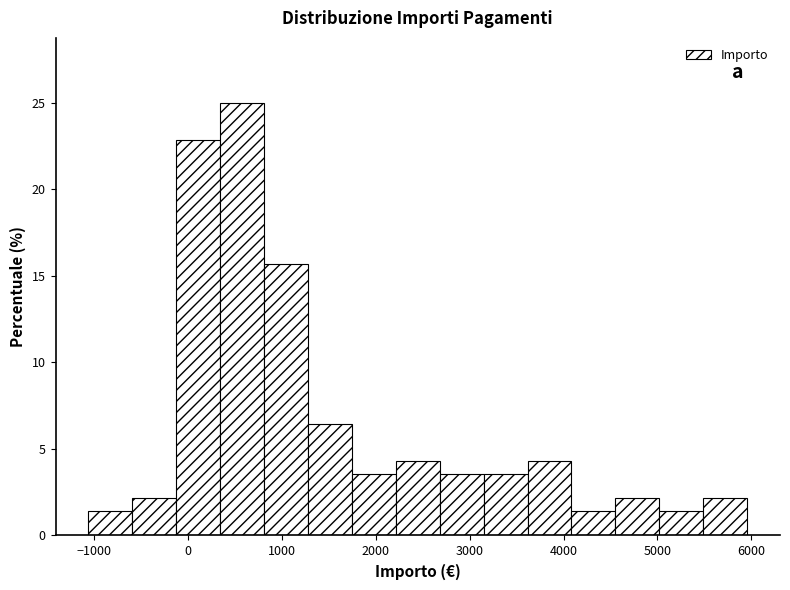

Reading left to right, transcribe this chart: for each bar, give the range it covers on the x-axis and its height. Neither the bar edges nor the heights are printed on the chart, so give them approximately, as read against the axes.

-1100 to -600: 1.5
-600 to -100: 2.0
-100 to 300: 23.0
300 to 800: 25.0
800 to 1300: 15.5
1300 to 1700: 6.5
1700 to 2200: 3.5
2200 to 2700: 4.5
2700 to 3100: 3.5
3100 to 3600: 3.5
3600 to 4100: 4.5
4100 to 4600: 1.5
4600 to 5000: 2.0
5000 to 5500: 1.5
5500 to 6000: 2.0